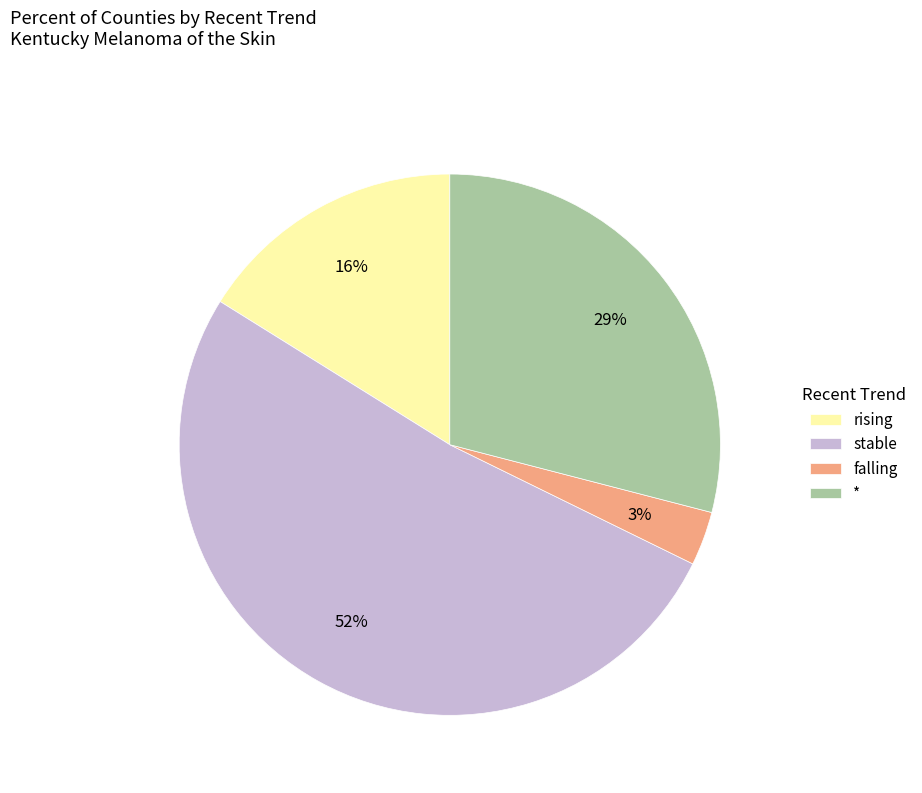

Does stable account for over 50% of the chart?

Yes